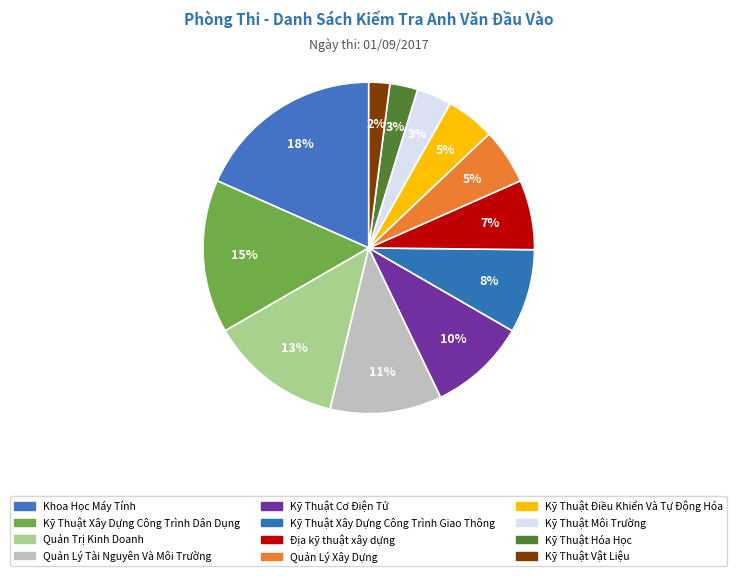

Is there a majority slice in this chart?

No